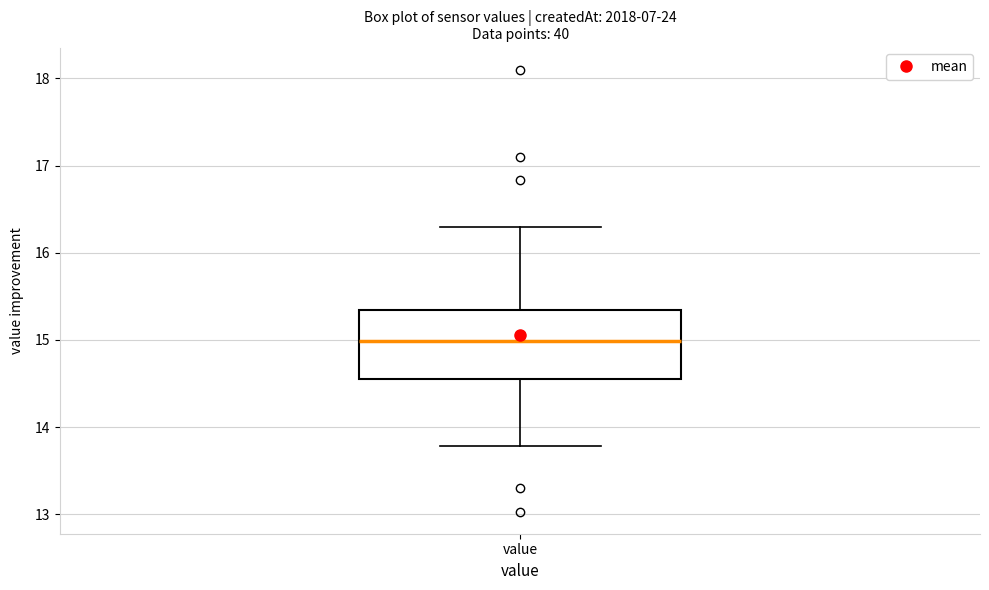

Where does the median line of the box for value sit on the y-axis? The values are not printed on the chart, so give them approximately, as read against the axis.

15.0